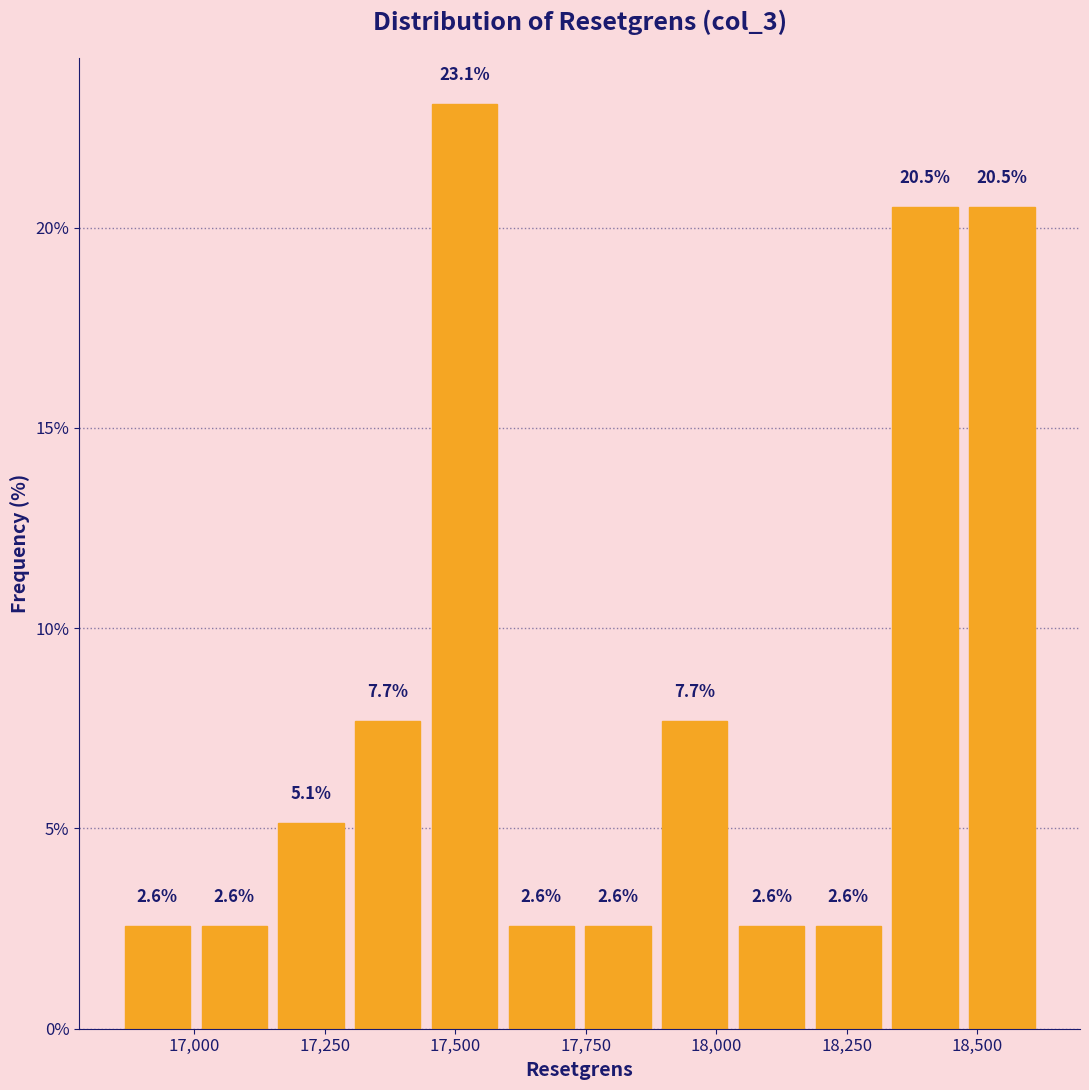

Around what value on the x-axis is the tallest bar? Give the approximate position of its centre, as read against the axis.

17500